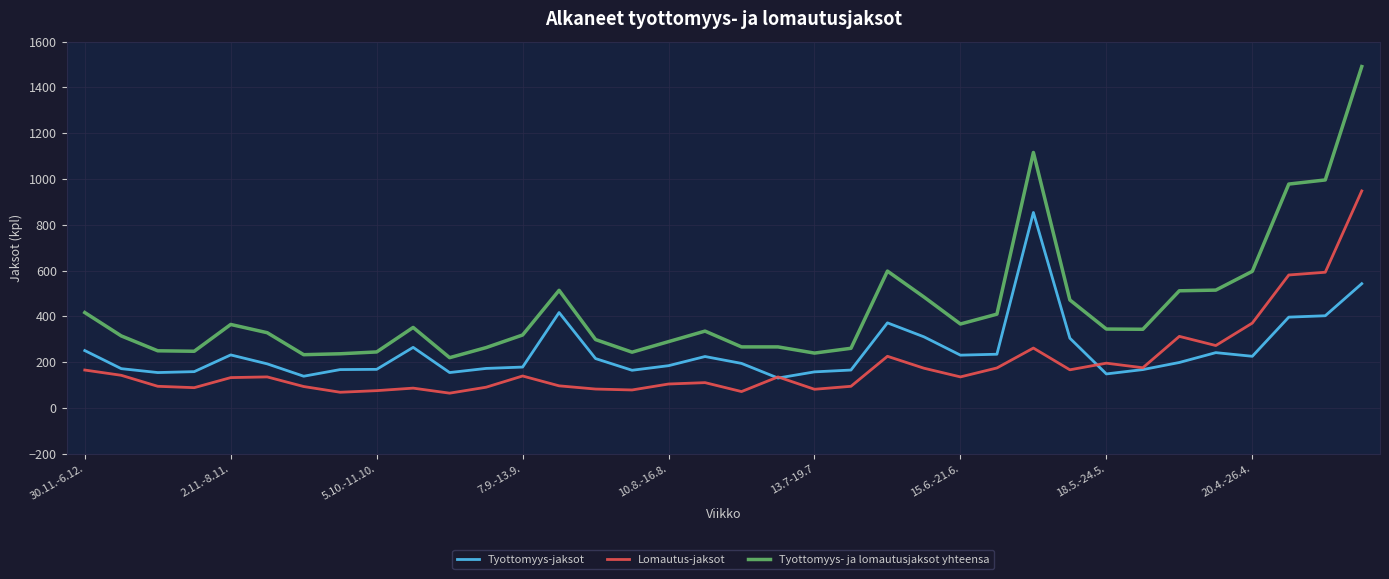

List the series in order of their overall mean, lowest first.

Lomautus-jaksot, Tyottomyys-jaksot, Tyottomyys- ja lomautusjaksot yhteensa